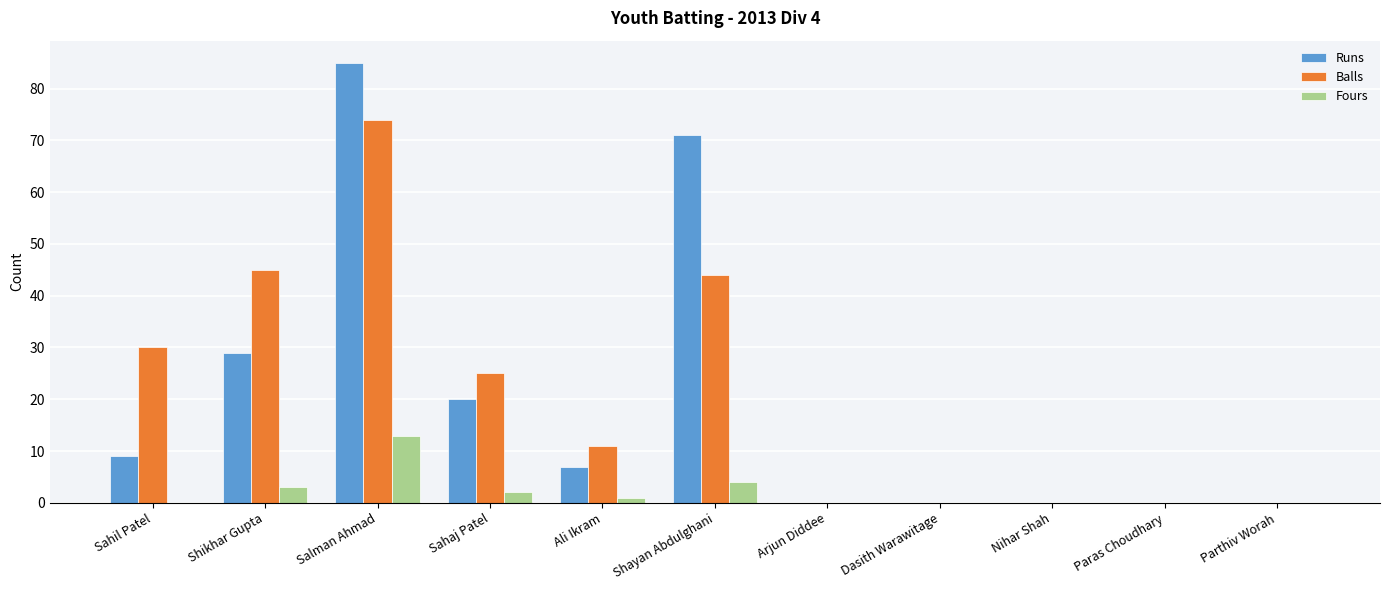

Read the Balls value at Shikhar Gupta, to the nearest 5.

45